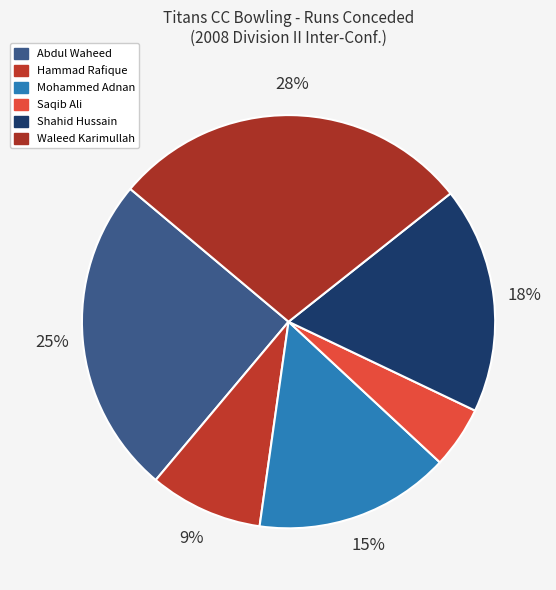

Does Waleed Karimullah account for over 50% of the chart?

No